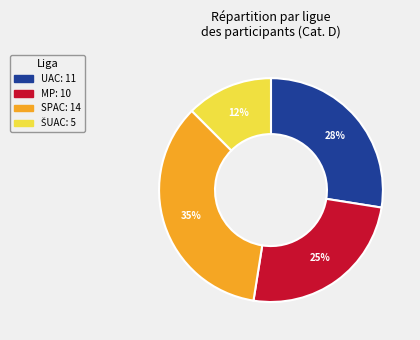

To the nearest percent, what percentage of the pie is MP?

25%